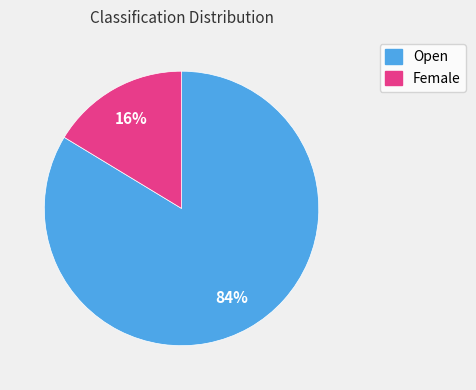

Is it true that Female is 27% of the pie?

False